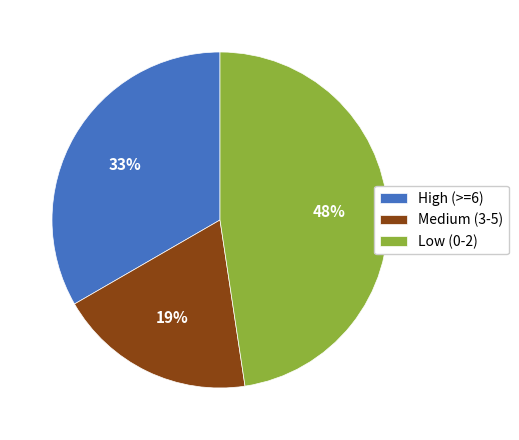

Is High (>=6) the majority of the pie?

No